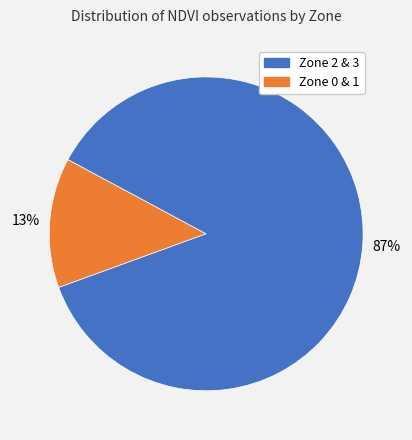

Is there any slice that represents more than half of the pie?

Yes